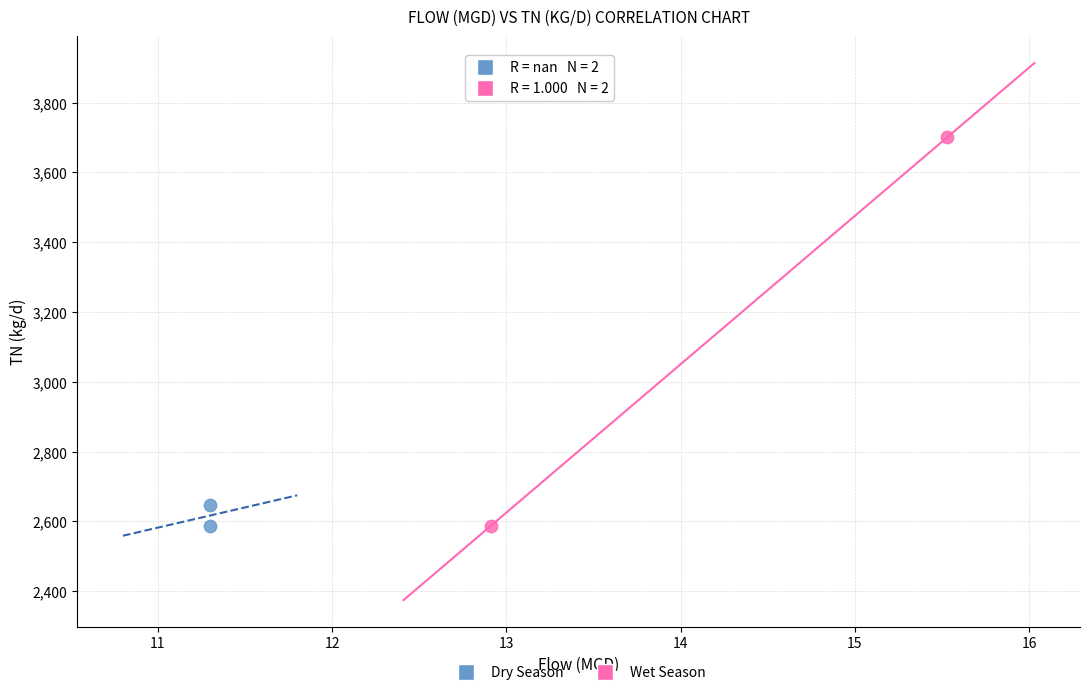

Which series contains the highest Y value?

Wet Season